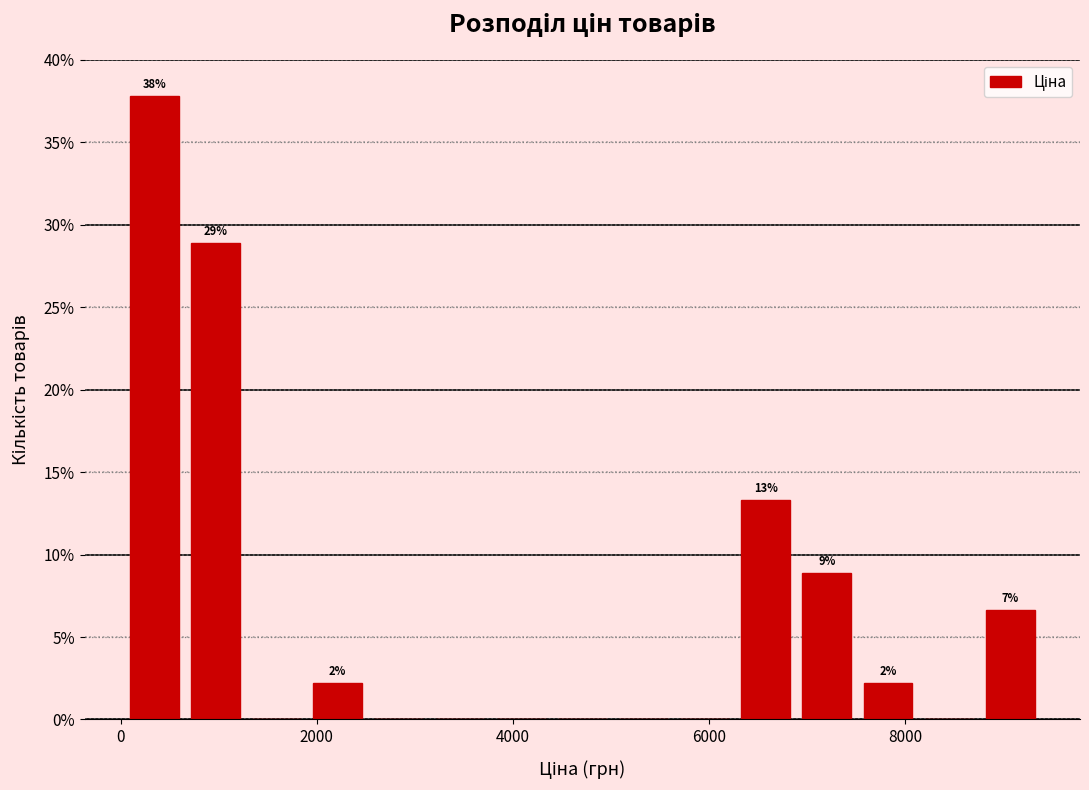

Read against the x-axis, roughly where is the centre of the tallest bar?

400